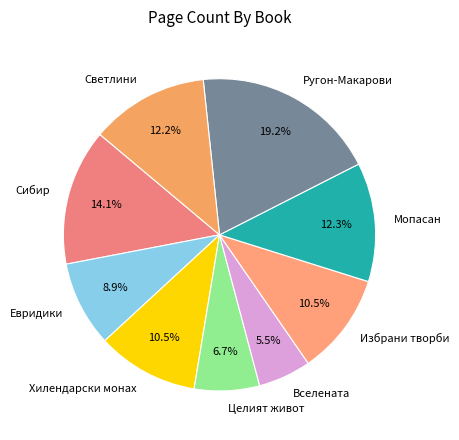

How many slices are in this pie chart?

9